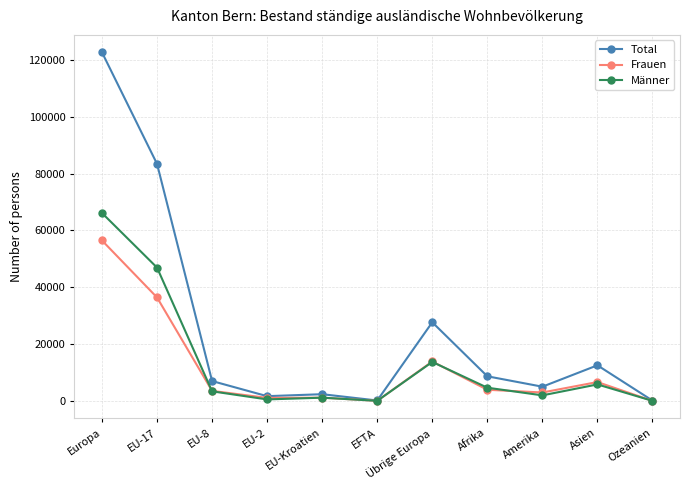

What position from the right is Übrige Europa?

5